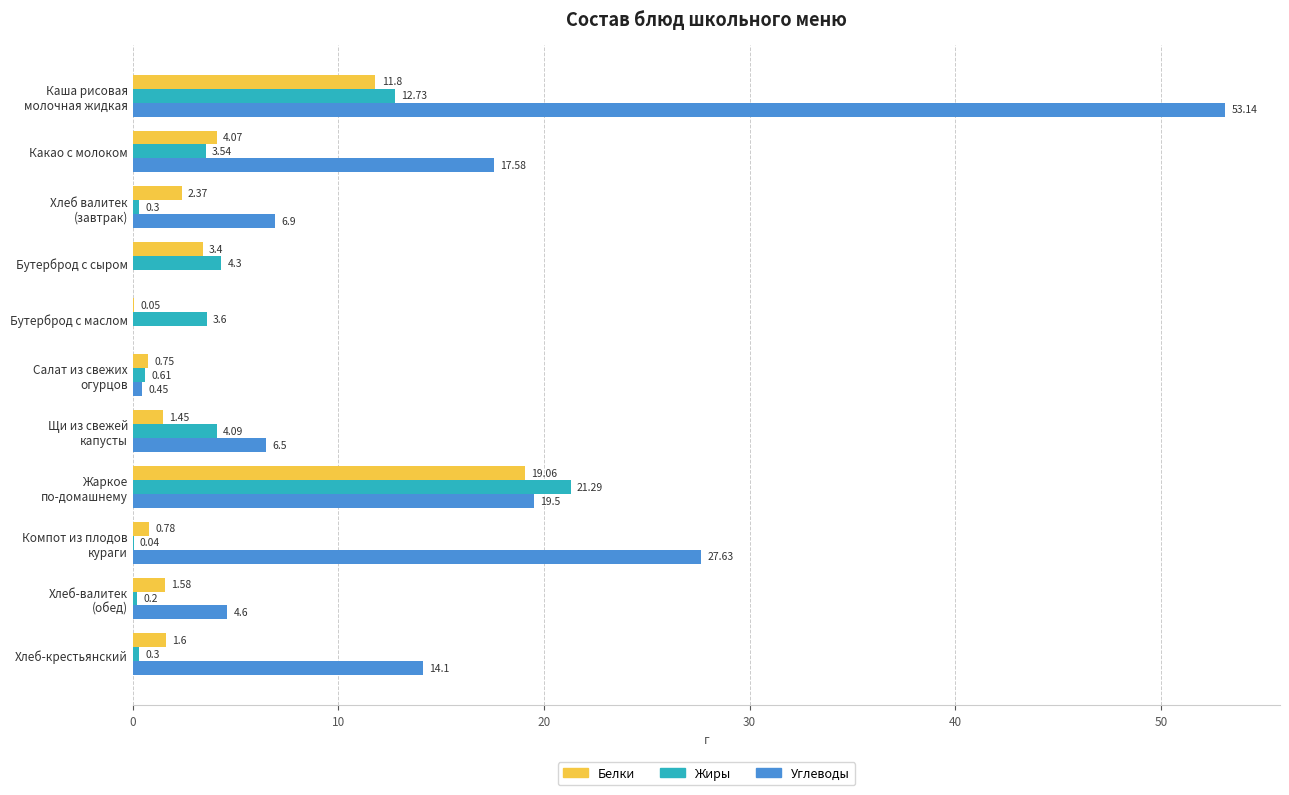

Which series has the largest total across all categories?

Углеводы